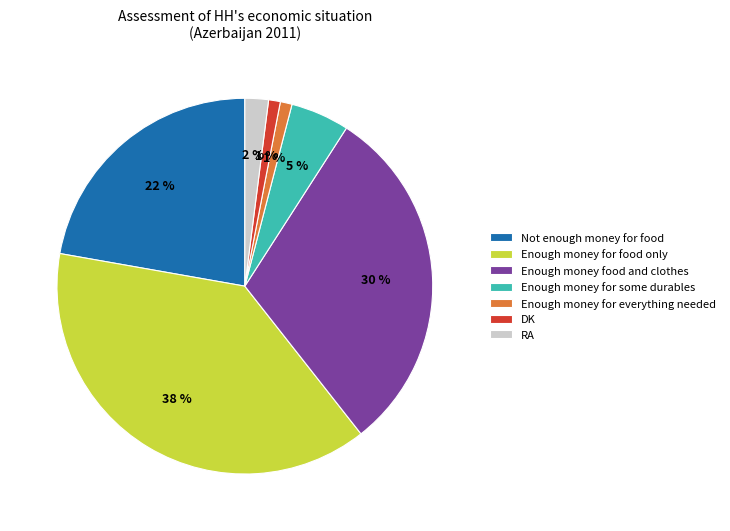

What is the ratio of the value at Enough money for food only to the value at DK?

38.0